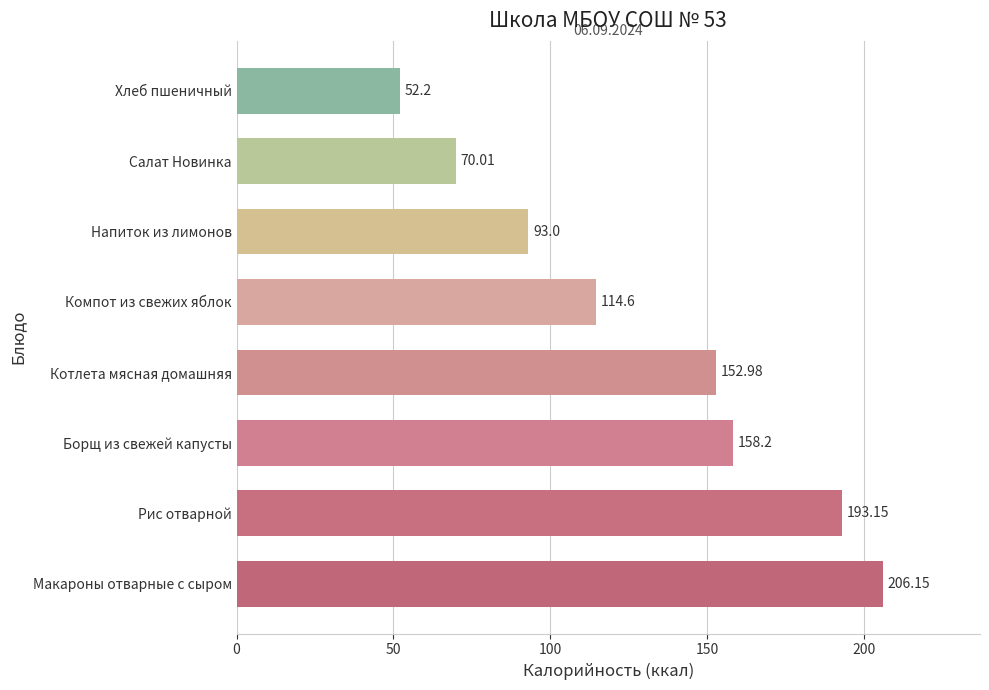

Where is the data nearest to the value 129?

Компот из свежих яблок